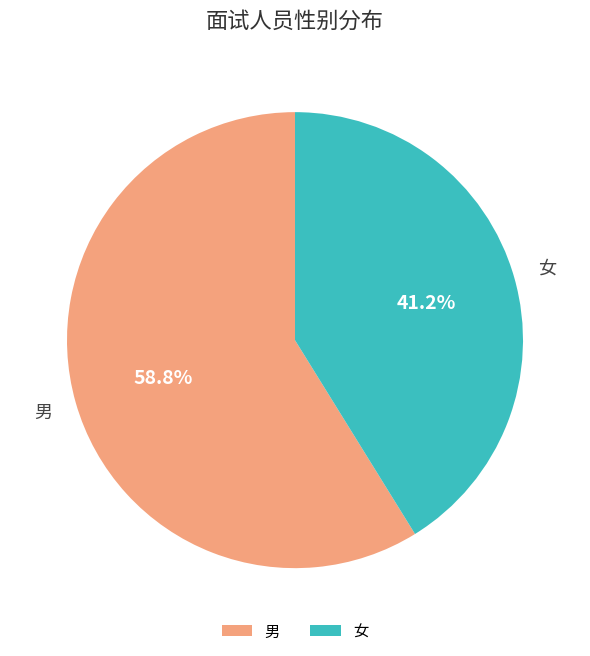

Which slice is the smallest?

女